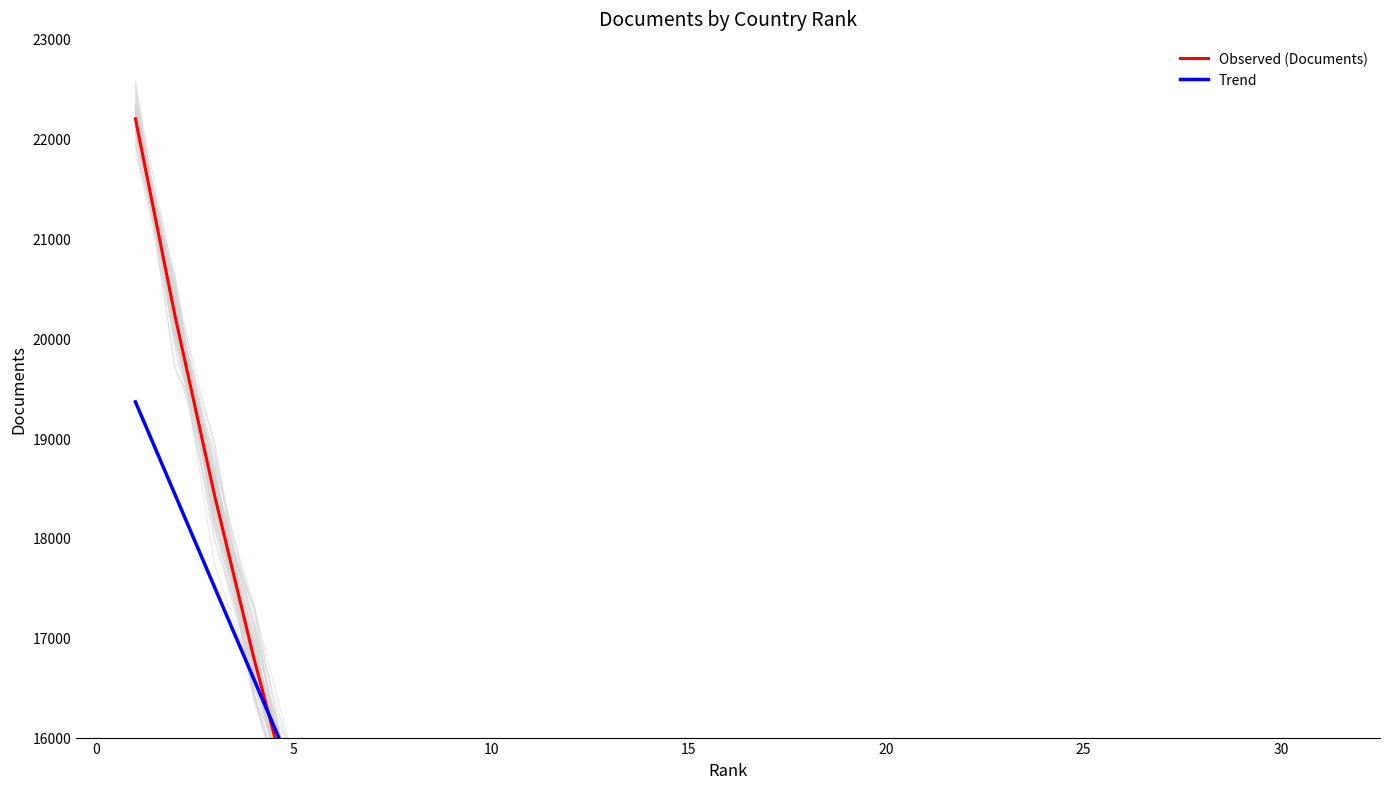

True or false: Observed (Documents) and Trend cross at least once.

True